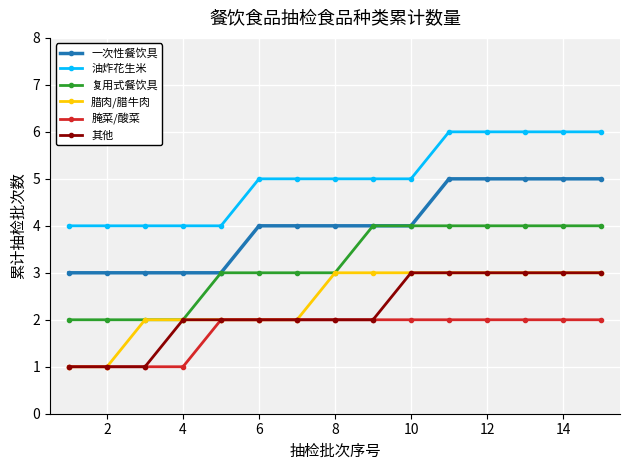

What is the value of the 腌菜/酸菜 point at the 5th from the left?

2